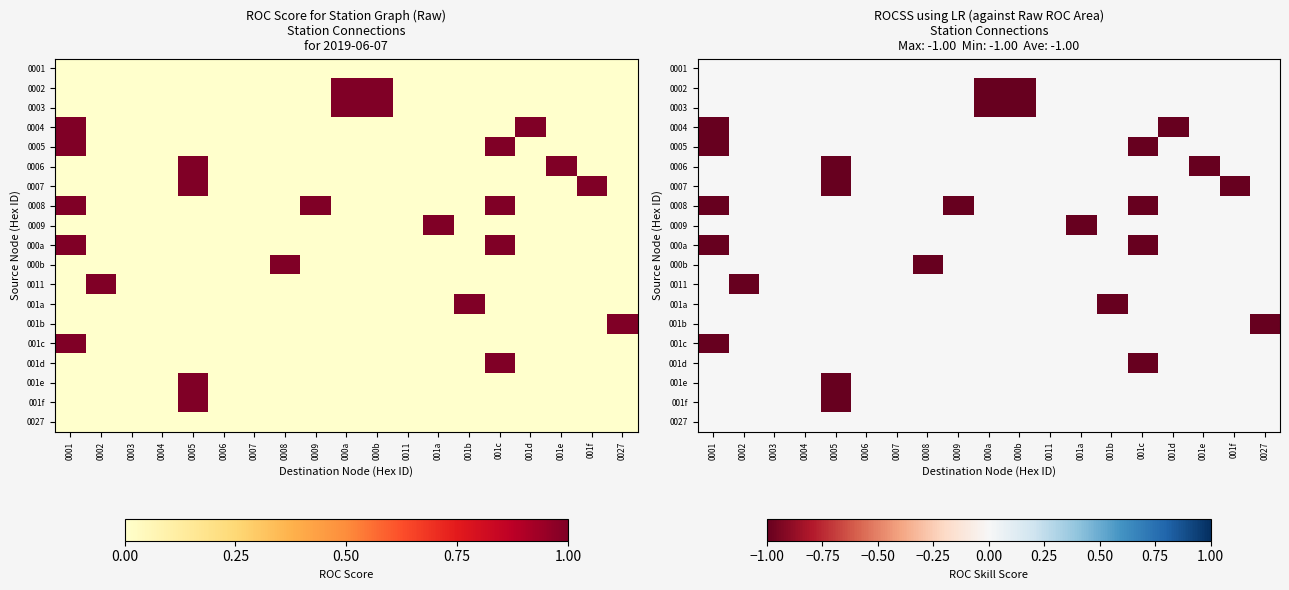

The value of 0004 at 0005 is 0. True or false?

True